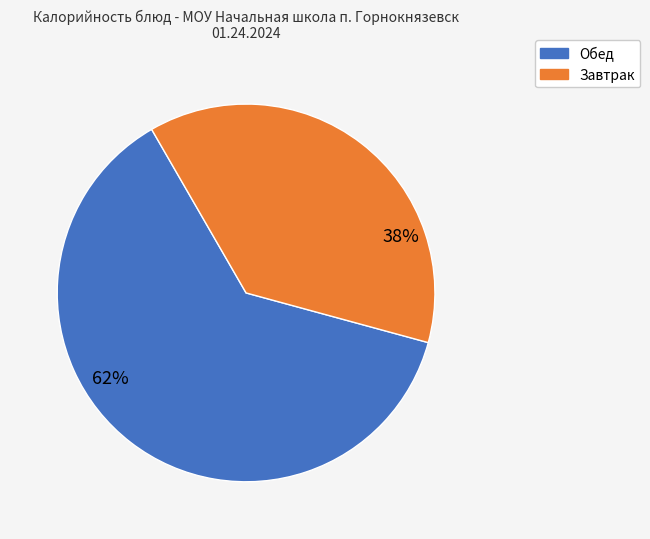

To the nearest percent, what is the average slice percentage?

50%